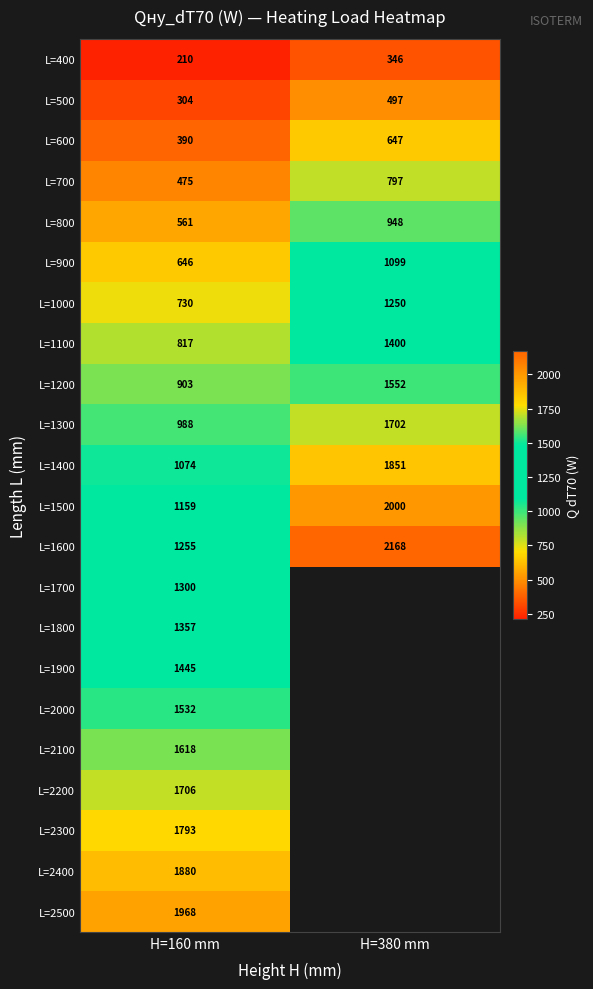

What is the minimum value for L=800?

561